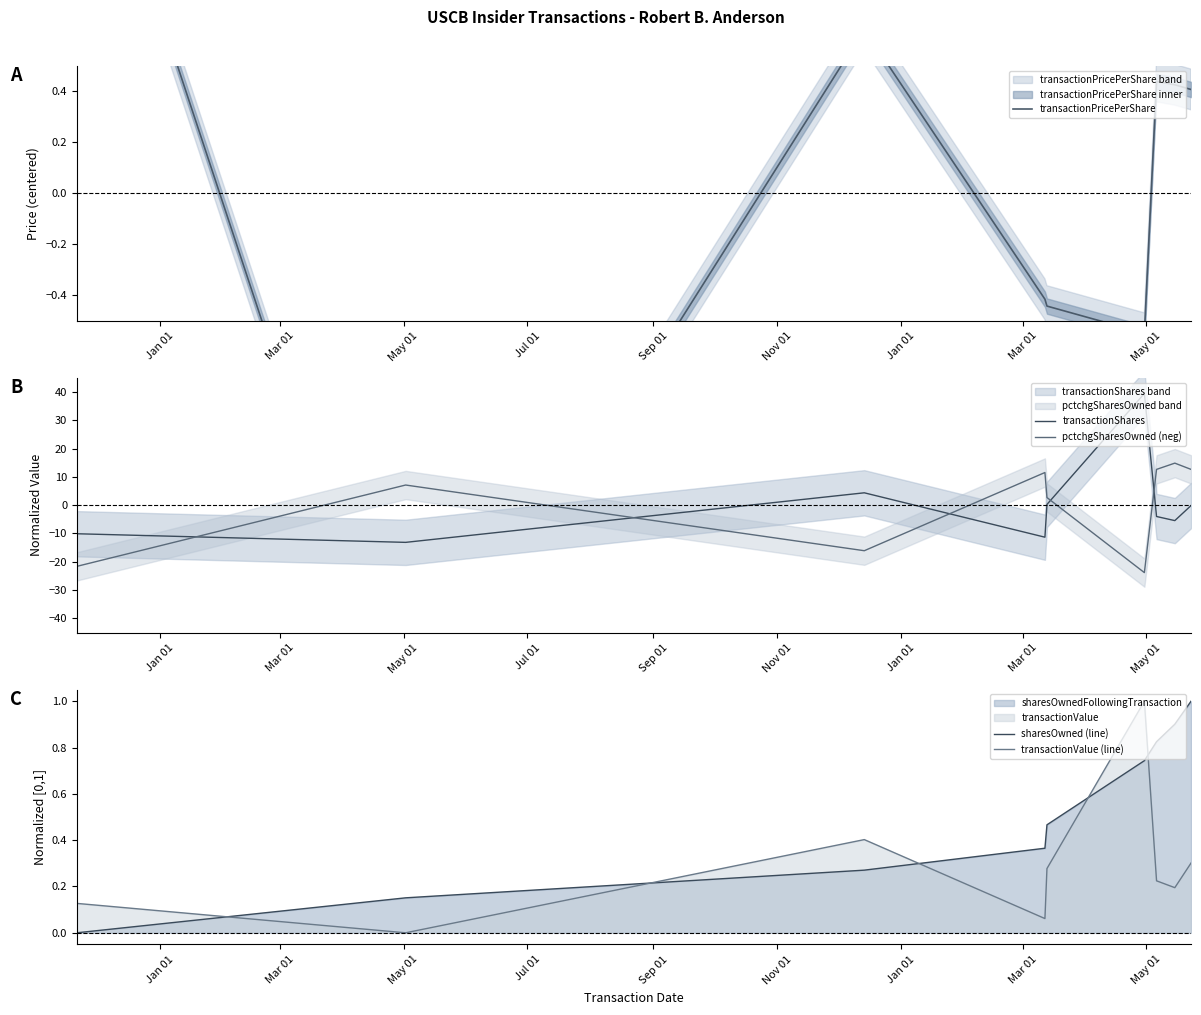

How many intersections are there between sharesOwned (line) and transactionShares?

4